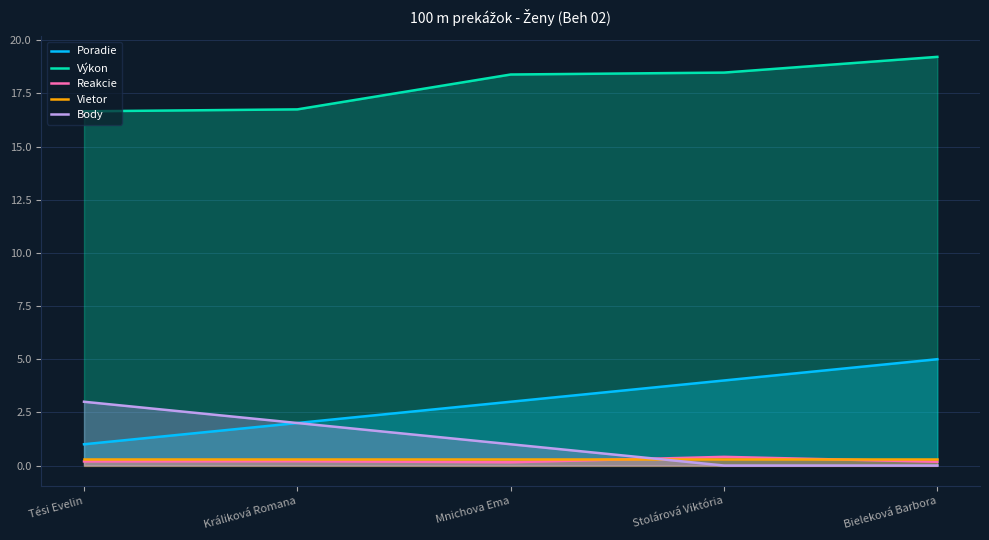

Which series has the widest spread of values?

Poradie